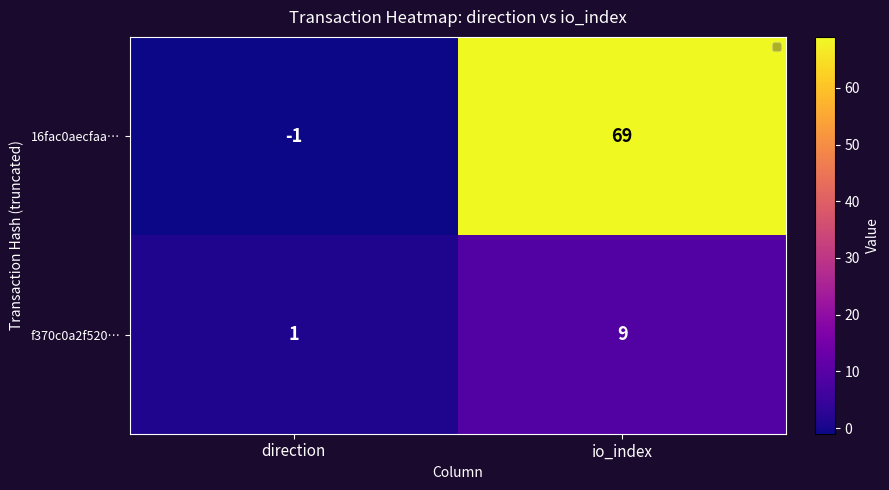

Between direction and io_index, which series saw the biggest shift?

16fac0aecfaa…